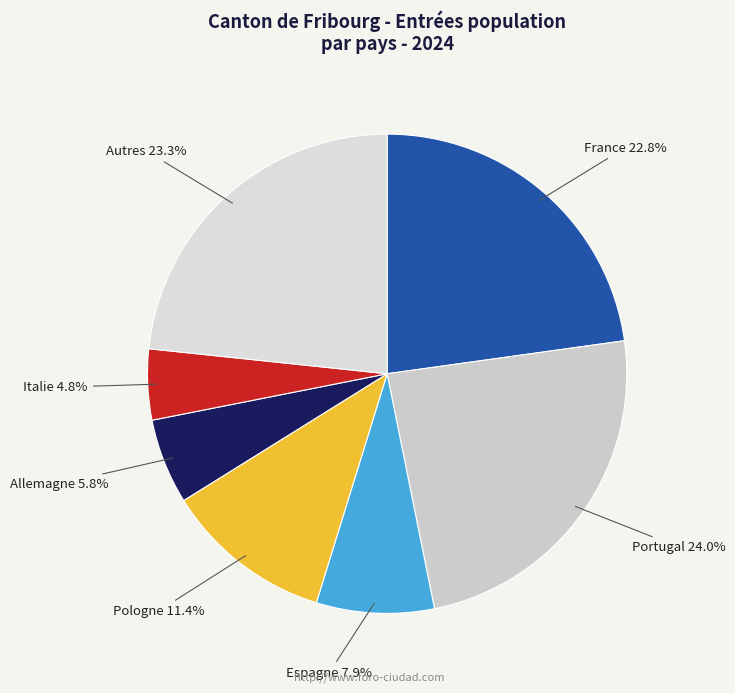

What percentage is NOT represented by Espagne?

92.1%